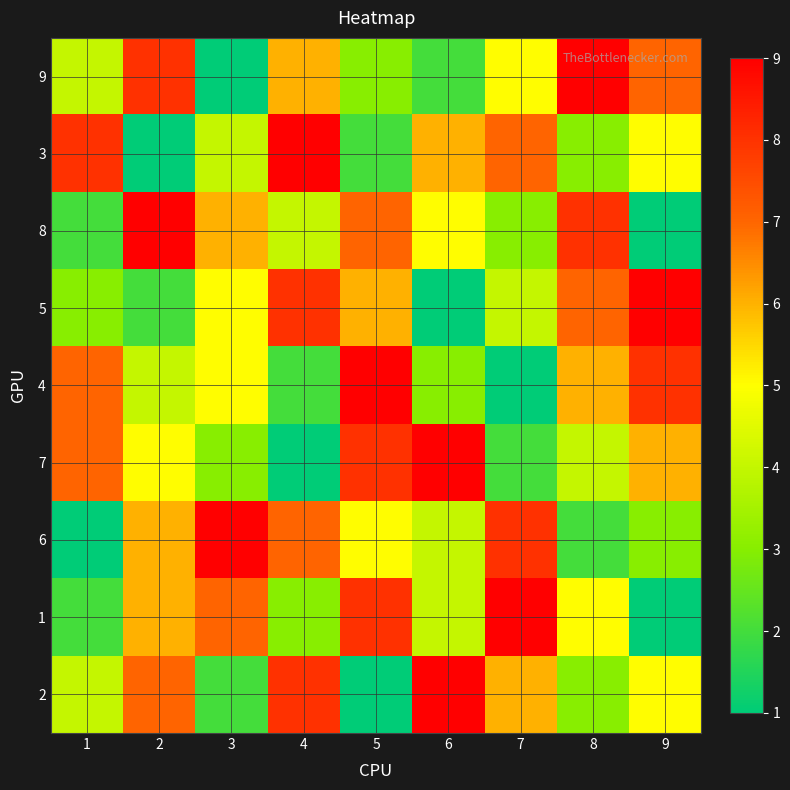

Reading right to left, list all the values displayed in this chart.

9: 9=7	8=9	7=5	6=2	5=3	4=6	3=1	2=8	1=4
3: 9=5	8=3	7=7	6=6	5=2	4=9	3=4	2=1	1=8
8: 9=1	8=8	7=3	6=5	5=7	4=4	3=6	2=9	1=2
5: 9=9	8=7	7=4	6=1	5=6	4=8	3=5	2=2	1=3
4: 9=8	8=6	7=1	6=3	5=9	4=2	3=5	2=4	1=7
7: 9=6	8=4	7=2	6=9	5=8	4=1	3=3	2=5	1=7
6: 9=3	8=2	7=8	6=4	5=5	4=7	3=9	2=6	1=1
1: 9=1	8=5	7=9	6=4	5=8	4=3	3=7	2=6	1=2
2: 9=5	8=3	7=6	6=9	5=1	4=8	3=2	2=7	1=4